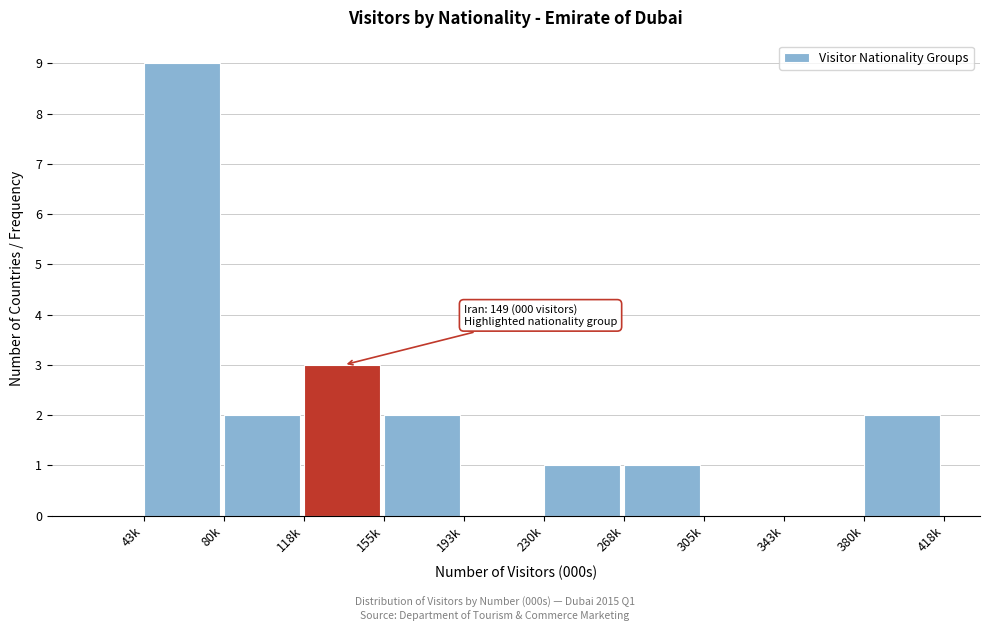

Reading right to left, list all the values displayed in this chart.

380k=2	343k=0	305k=0	268k=1	230k=1	193k=0	155k=2	118k=3	80k=2	43k=9